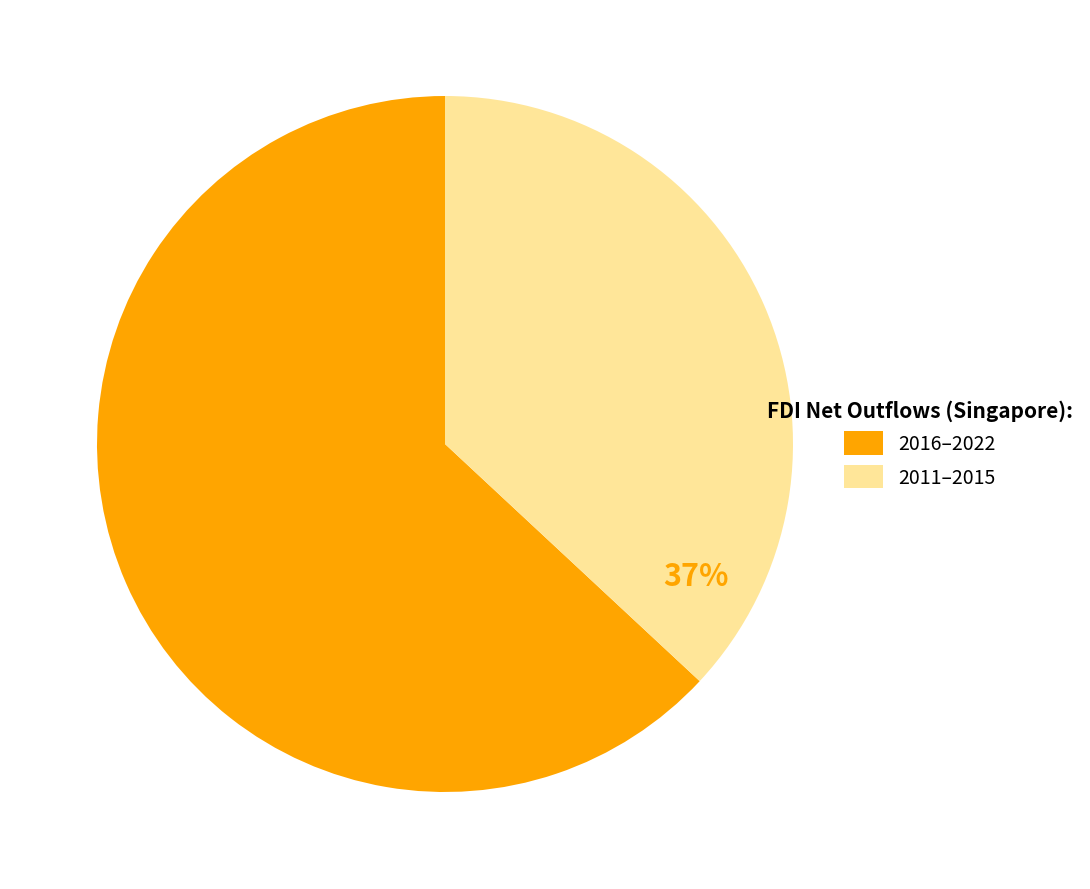

Does any single category account for the majority?

Yes